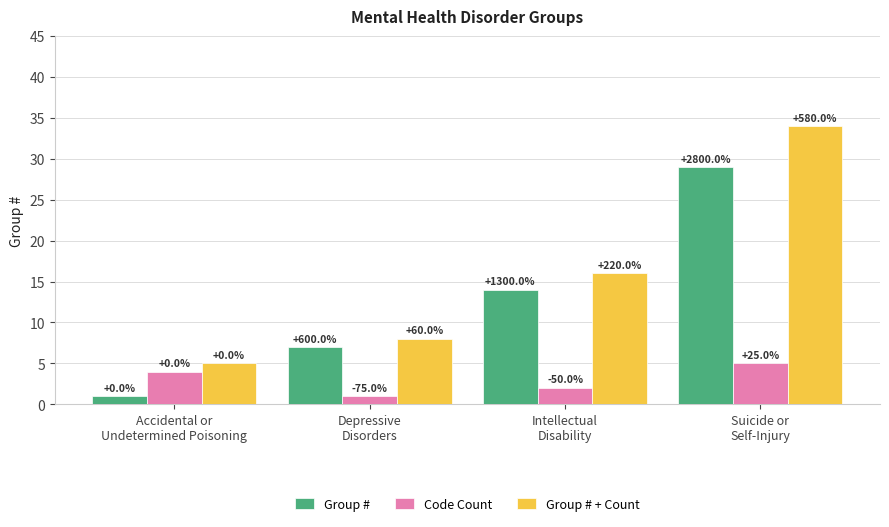

Are the bars horizontal?

No